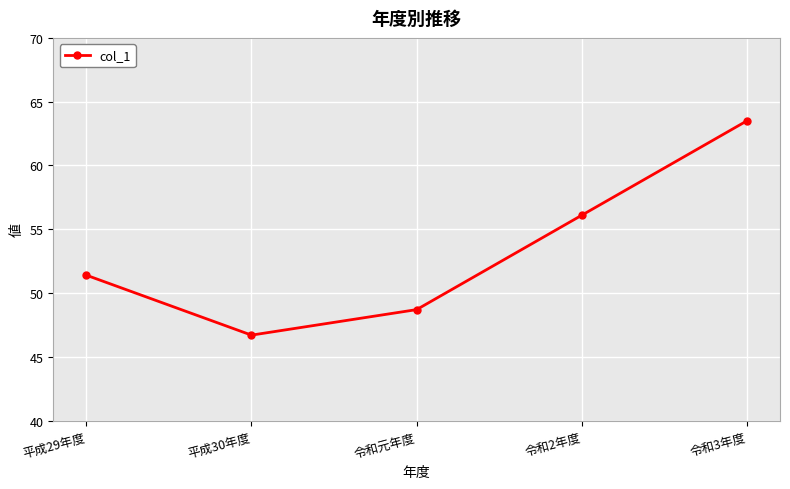

List the labels in order of value, largest first.

令和3年度, 令和2年度, 平成29年度, 令和元年度, 平成30年度